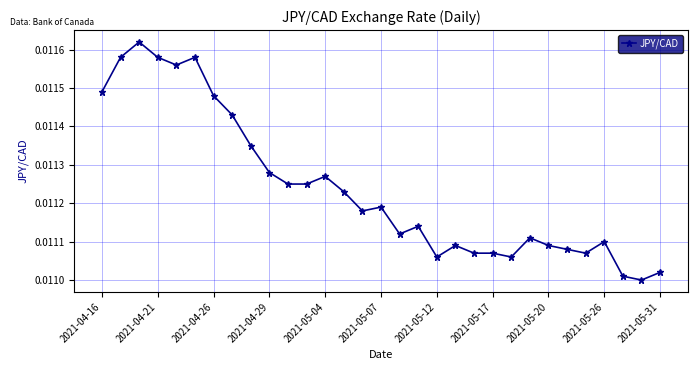

What is the sum of all values?

0.3